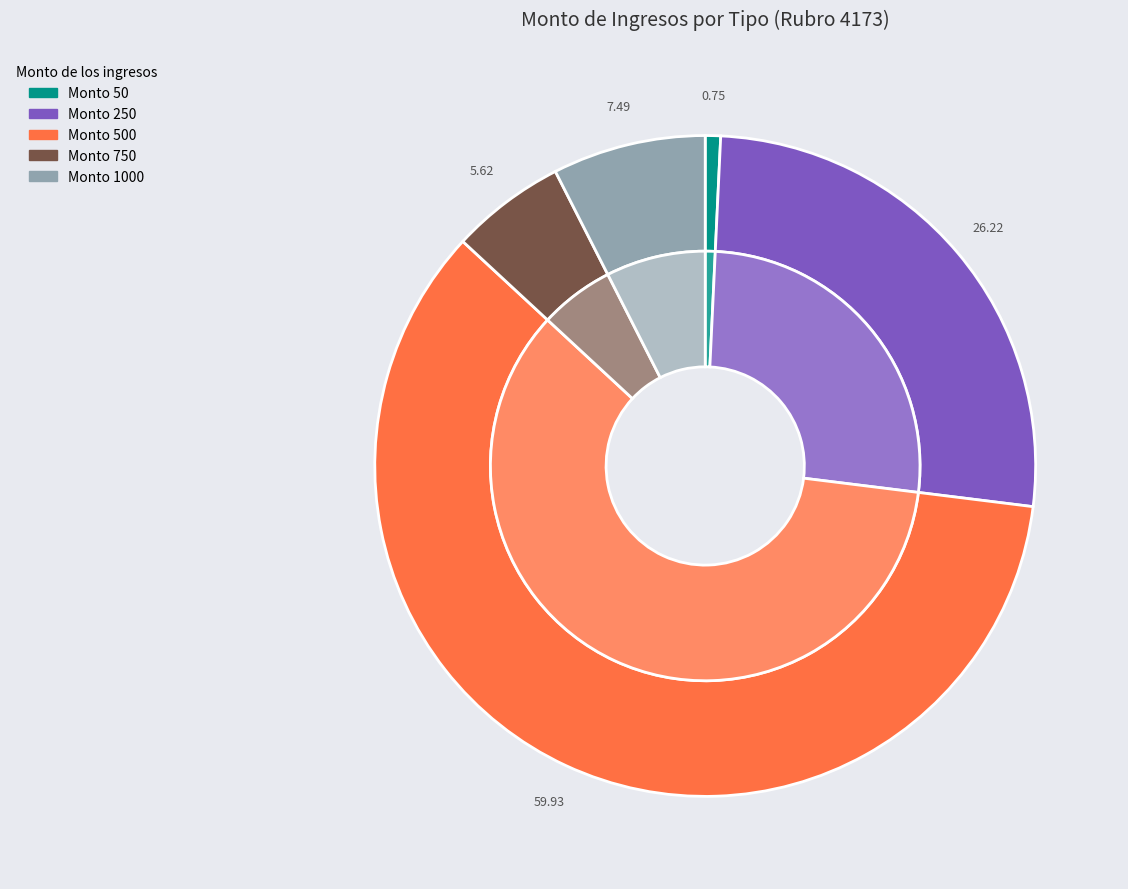

Is there a majority slice in this chart?

No